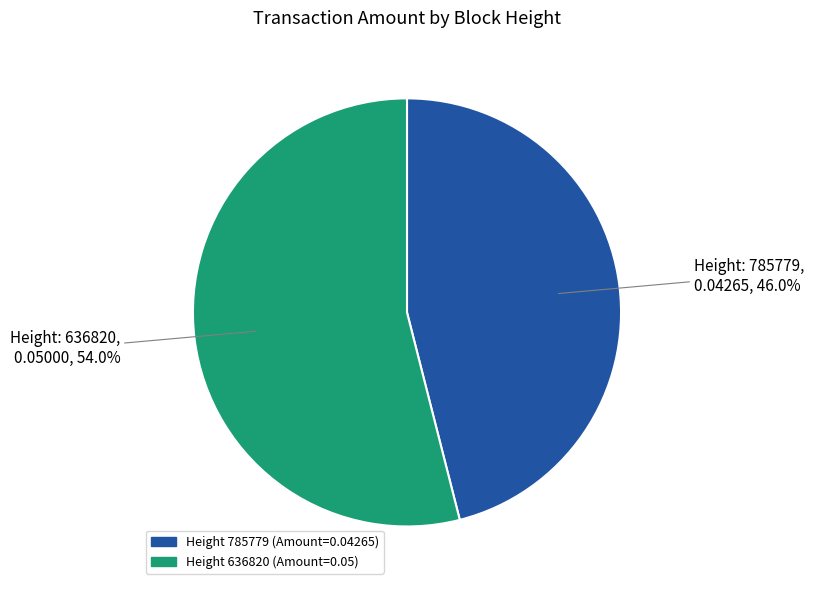

Is there any slice that represents more than half of the pie?

Yes